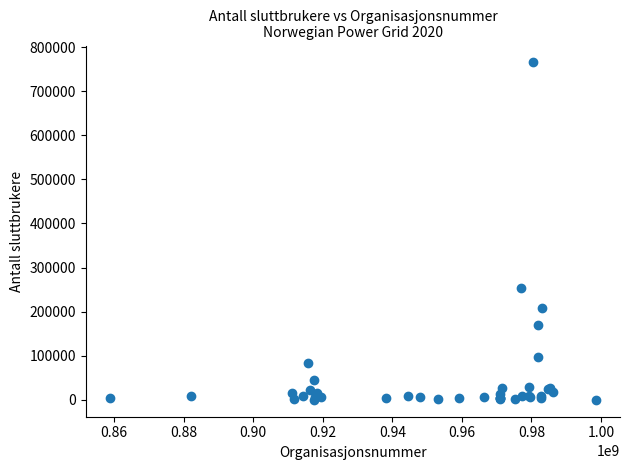

What Y value in the scatter plot is closest to 382673?

253232